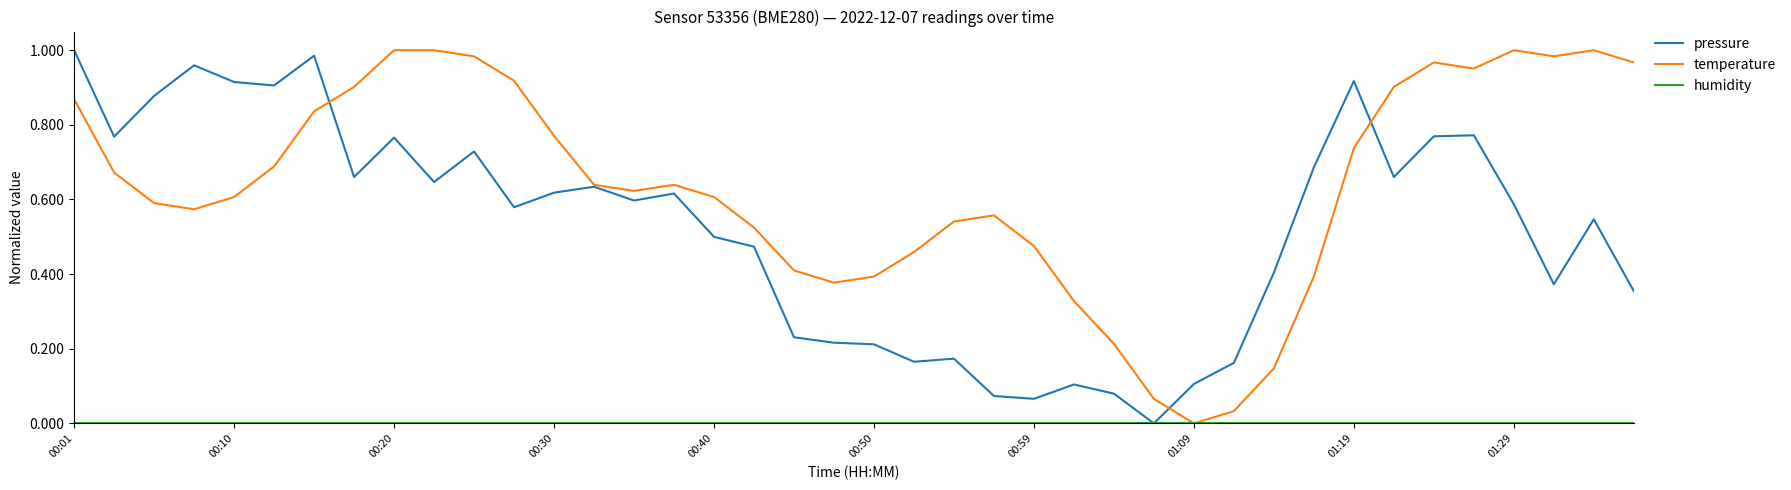

Which series has the largest total across all categories?

temperature